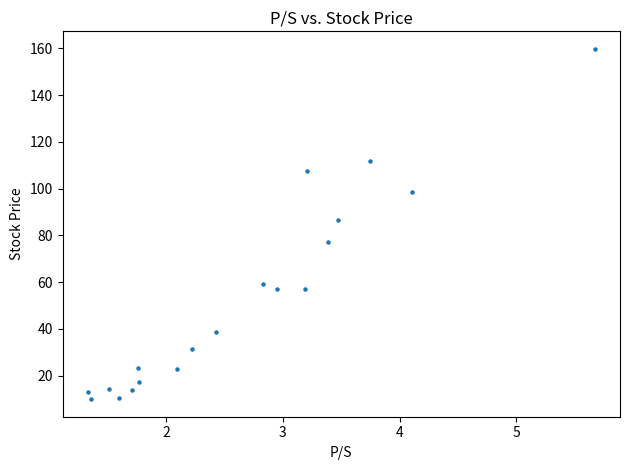

What Y value in the scatter plot is closest to 84?

86.7